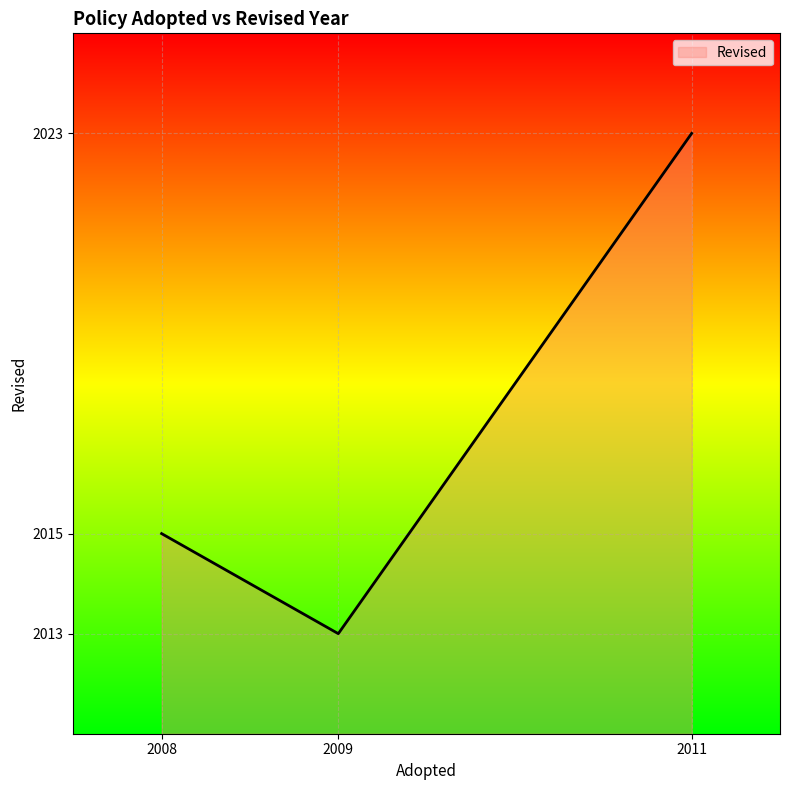

What is the change in value from 2008 to 2009?

-2